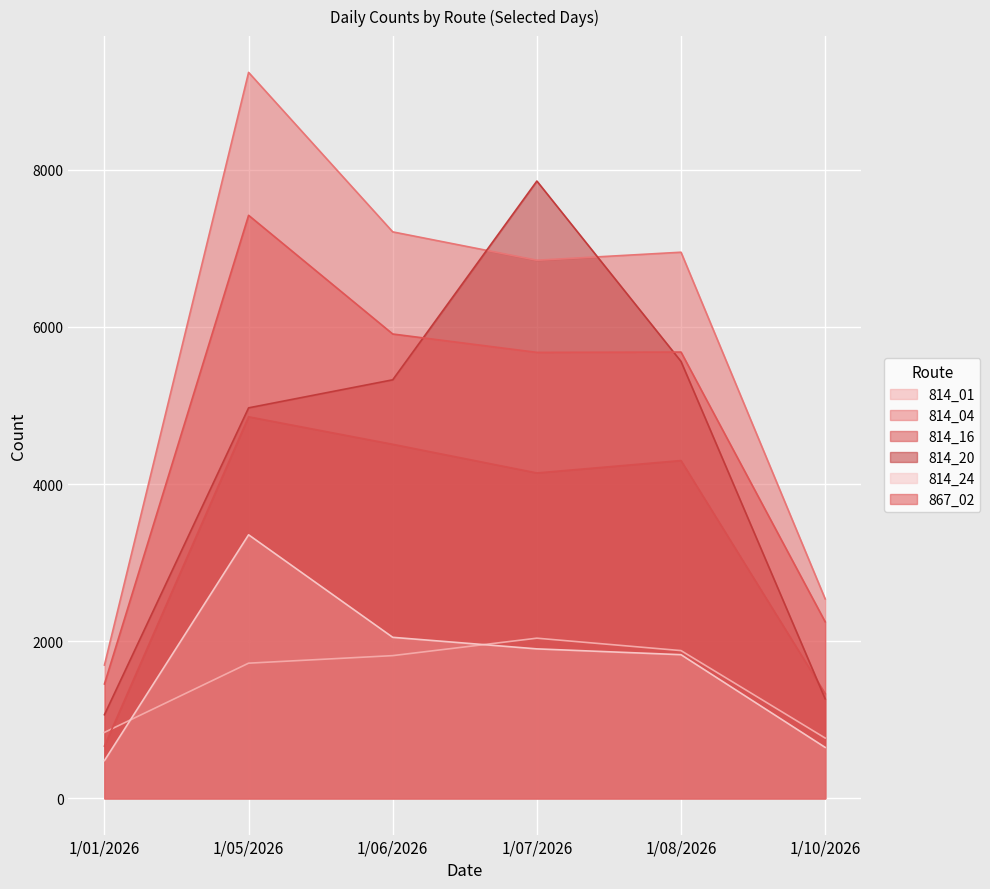

What is the label of the 1st point from the right?

1/10/2026